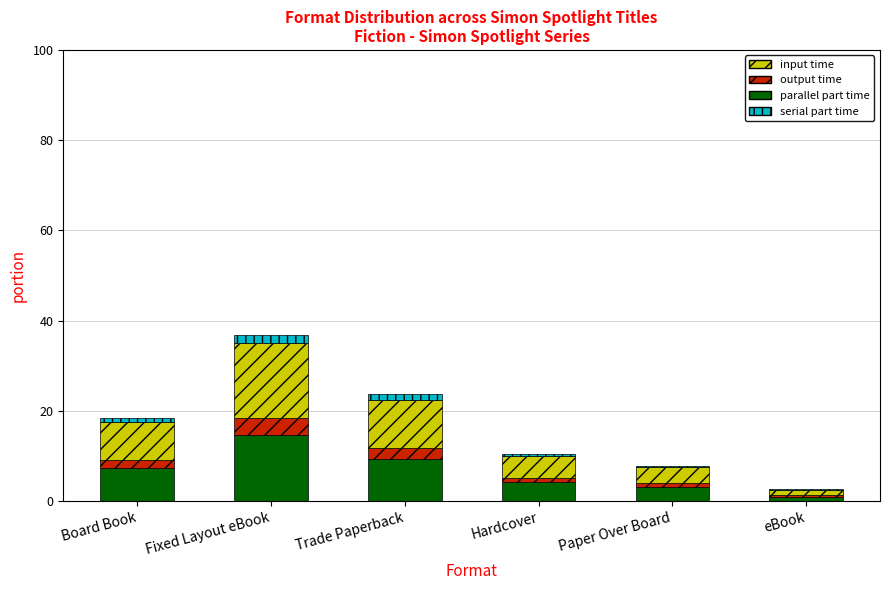

At which category is the sum across all series the highest?

Fixed Layout eBook